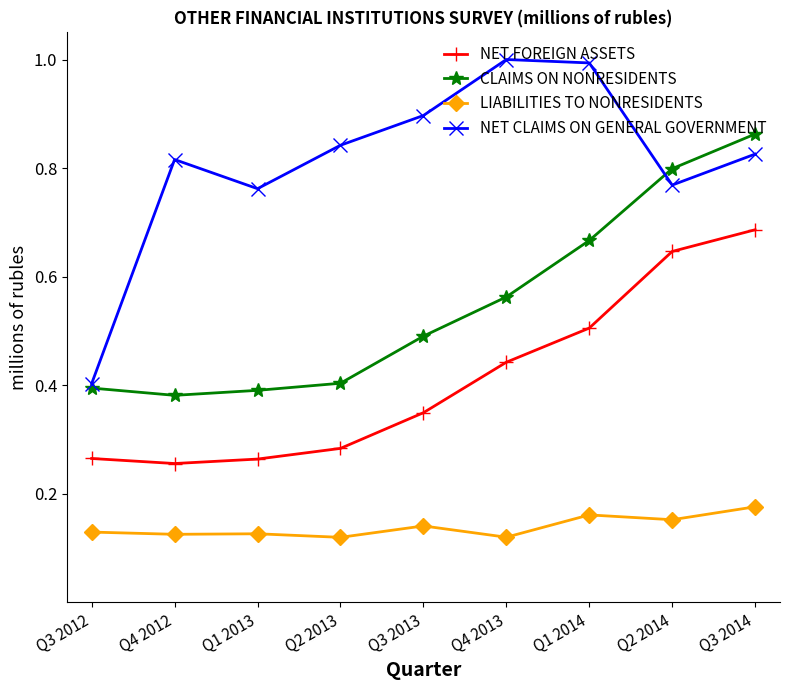

True or false: LIABILITIES TO NONRESIDENTS has a value of 0.0 at Q4 2013.

False